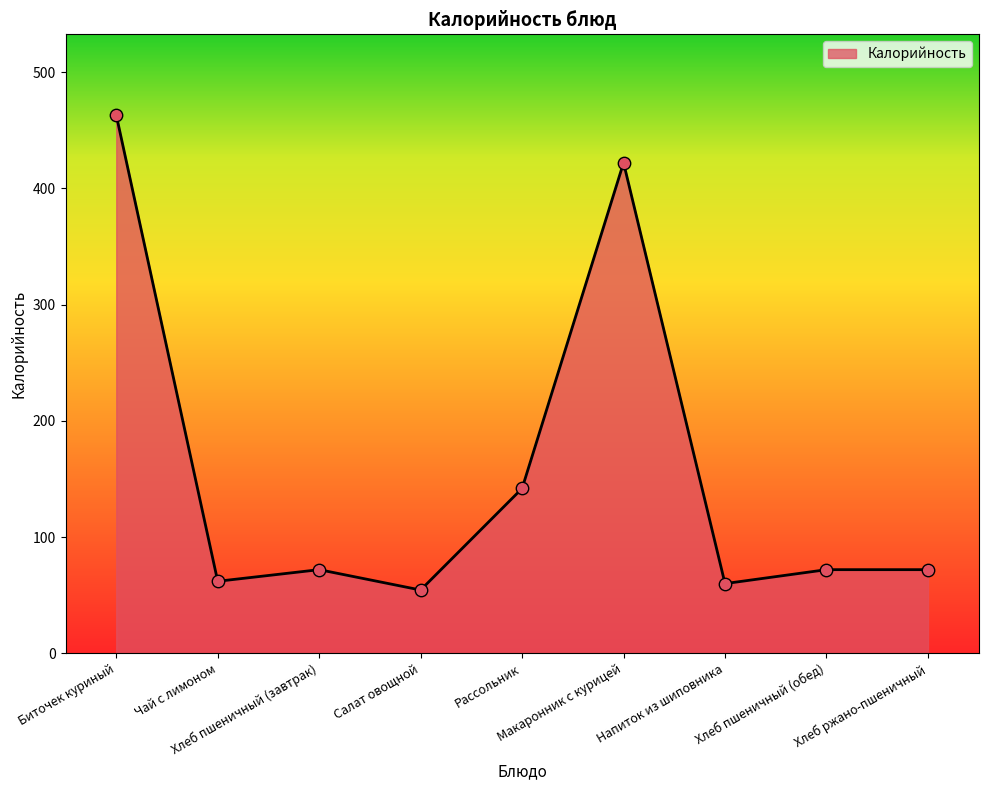

What is the difference between the maximum and minimum values?

408.5